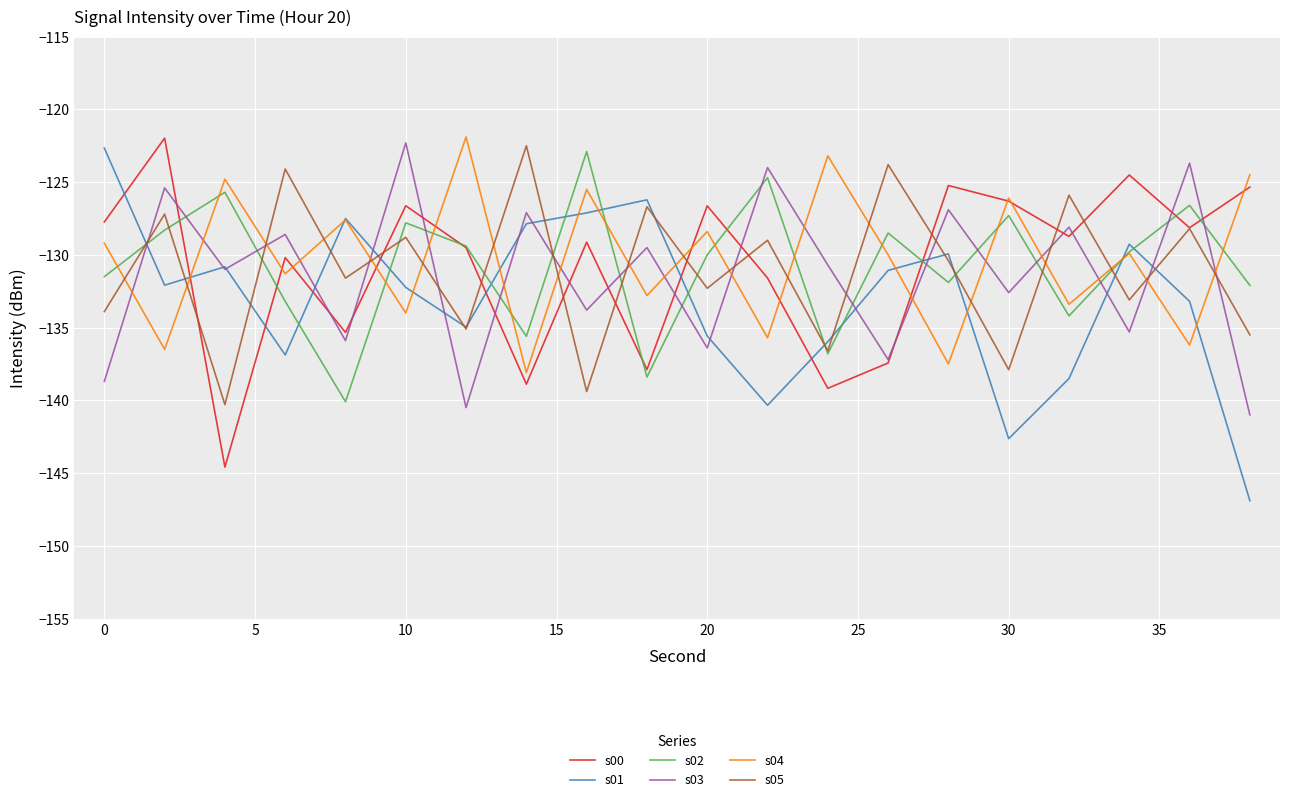

True or false: s02 and s03 intersect in this chart.

True